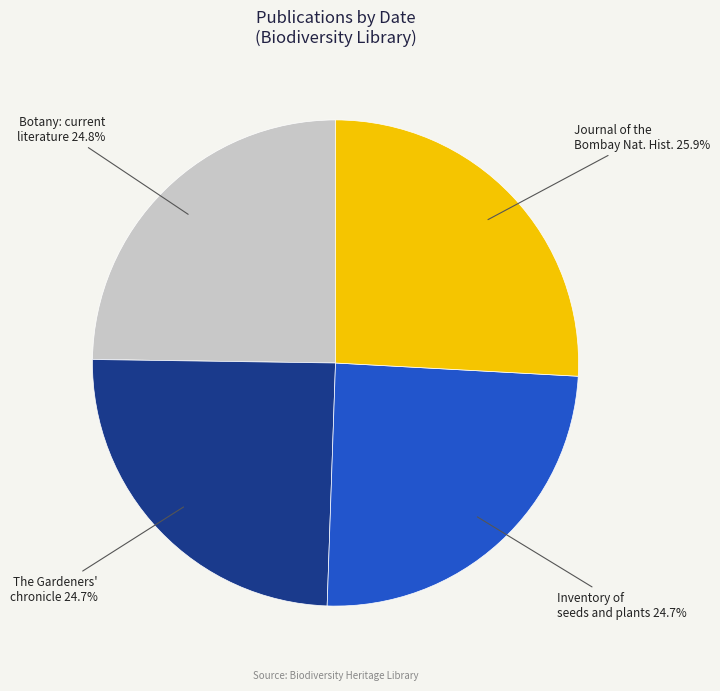

Count the number of slices in the pie.

4